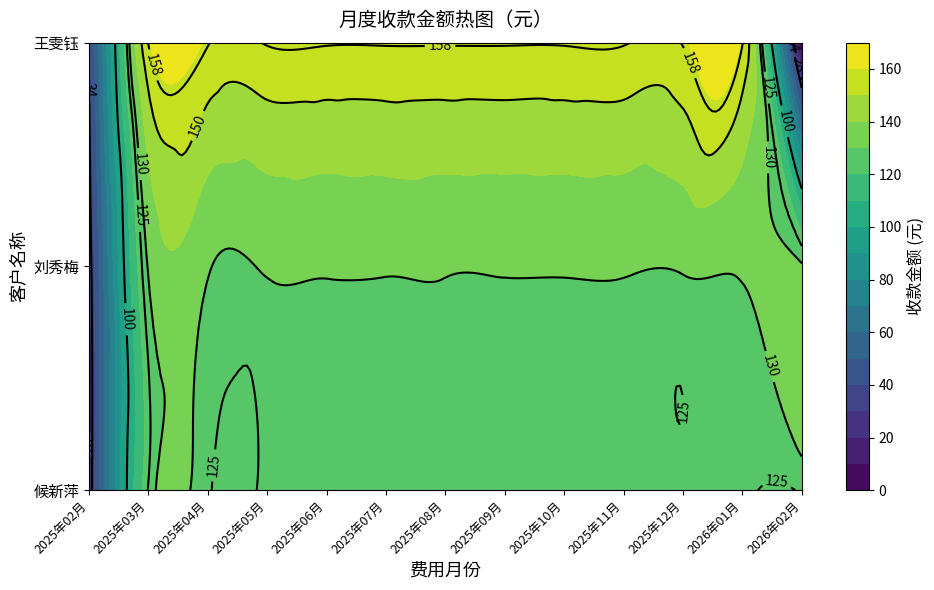

True or false: 王雯钰 has a value of 207.6 at 2025年03月.

False